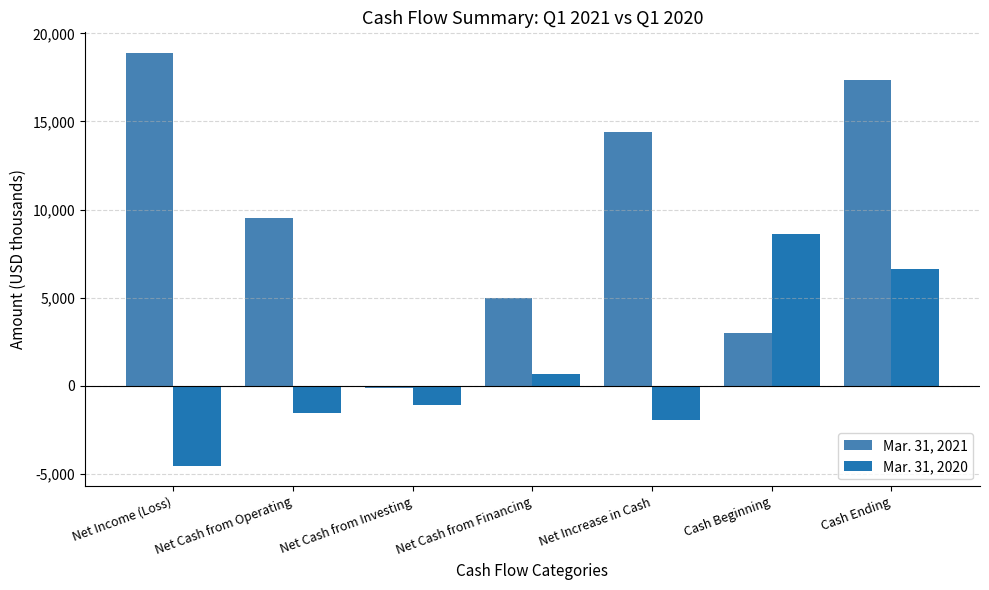

How many series are shown in this chart?

2